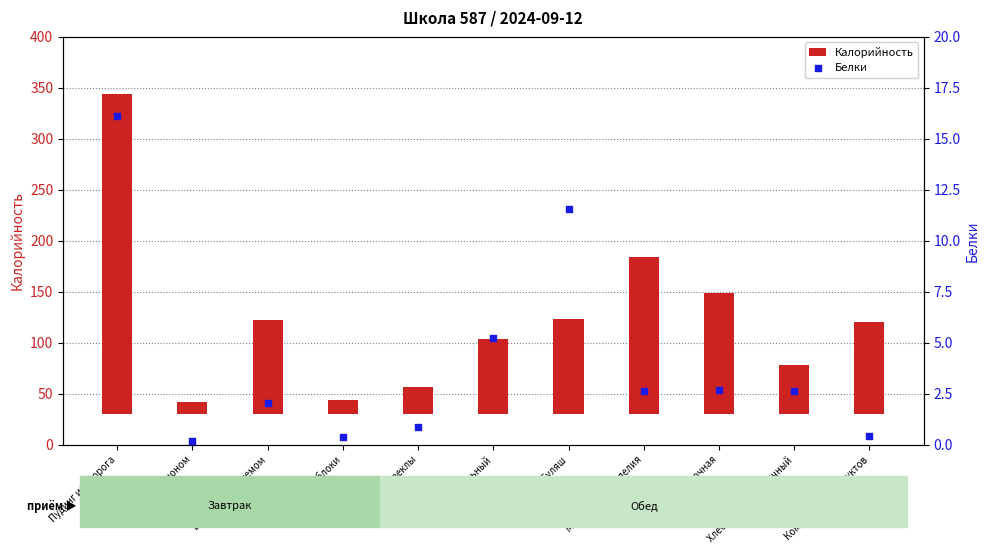

Which has a higher value, Бутерброд с джемом or Компот из сухофруктов?

Бутерброд с джемом